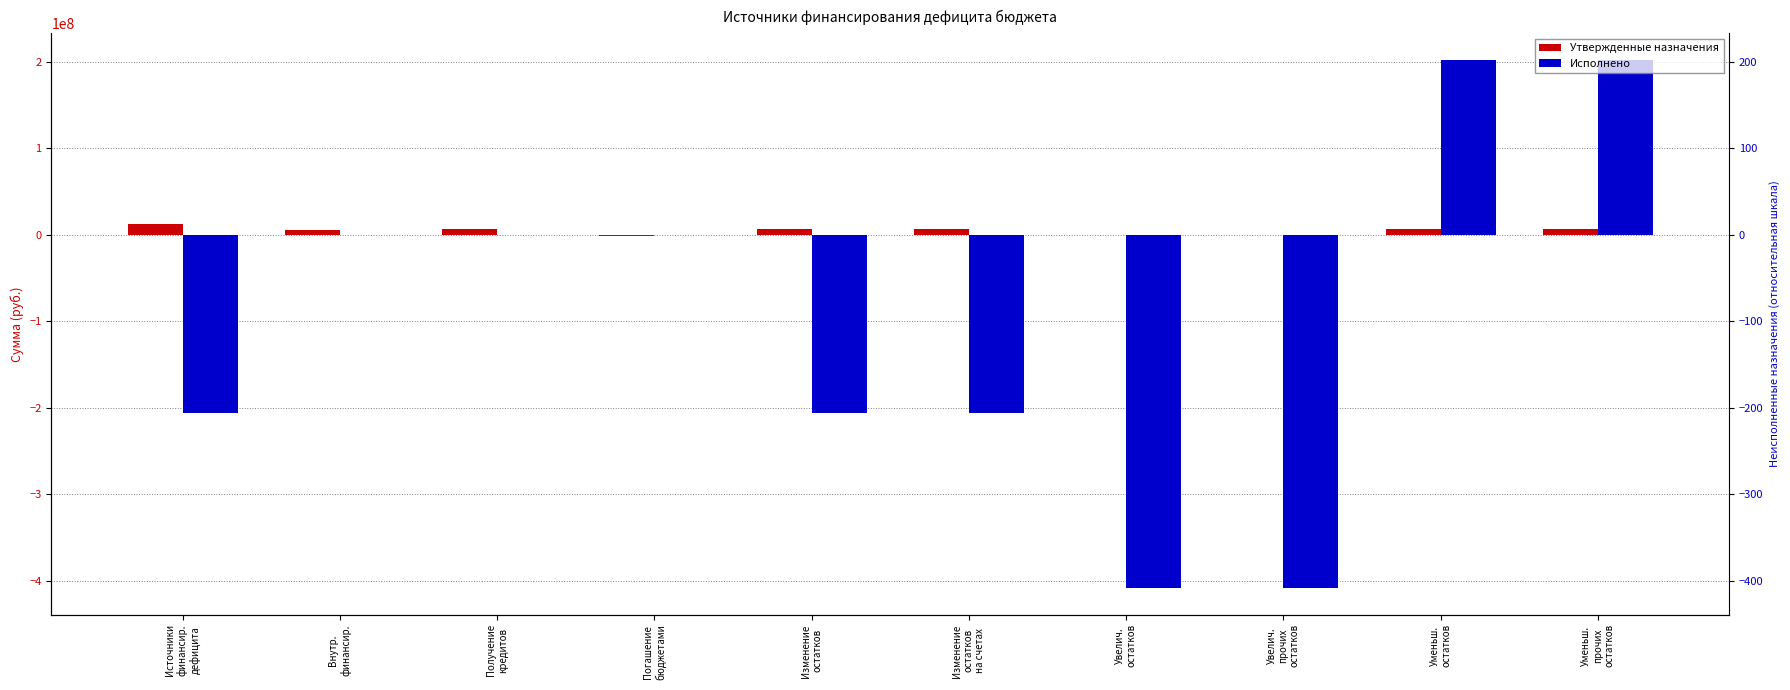

What is the label of the 6th bar from the right?

Изменение
остатков